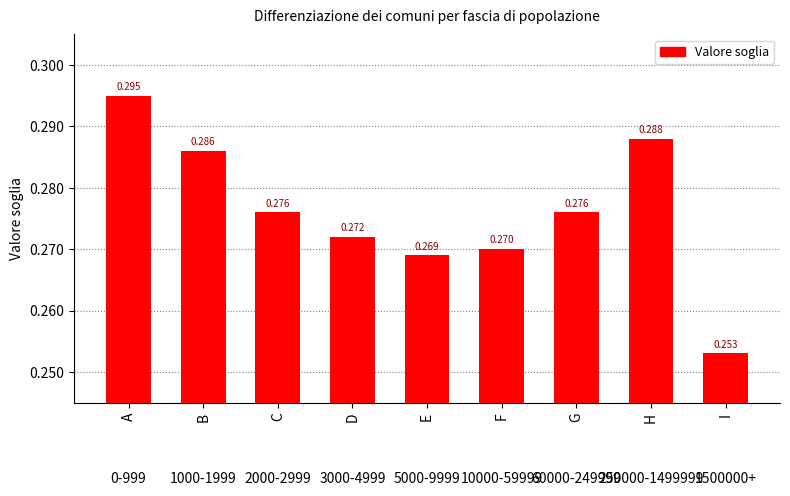

Reading left to right, extract all data points from this chart.

0.3	0.3	0.3	0.3	0.3	0.3	0.3	0.3	0.3